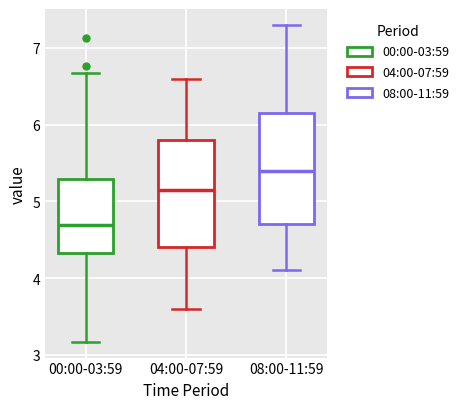

Which box's median line is the highest?

08:00-11:59